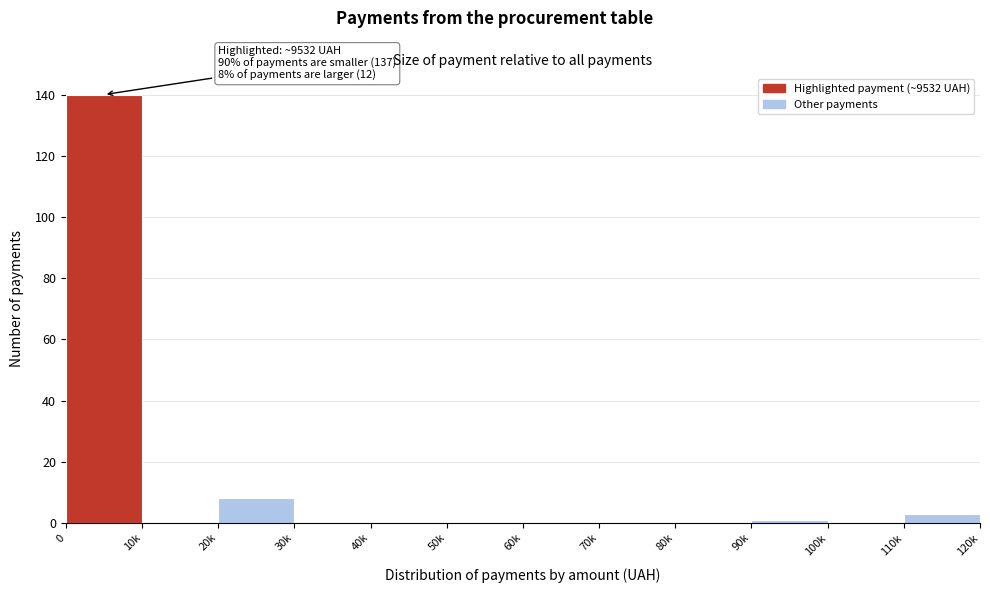

Reading right to left, transcribe all the data shown in this chart.

110k=3	100k=0	90k=1	80k=0	70k=0	60k=0	50k=0	40k=0	30k=0	20k=8	10k=0	0=140